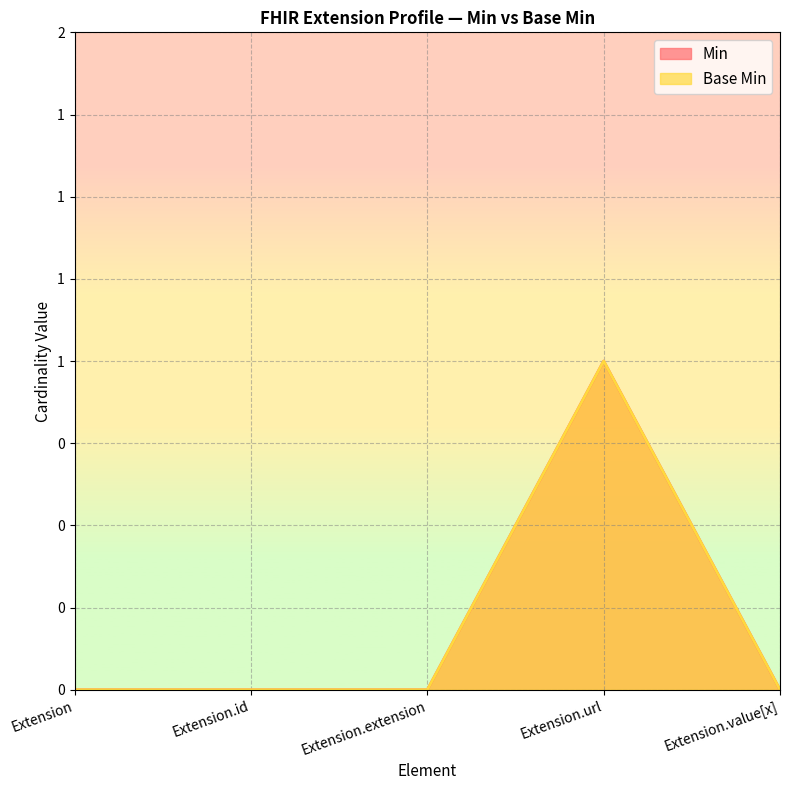

Which series changed the most between Extension.url and Extension.value[x]?

Min